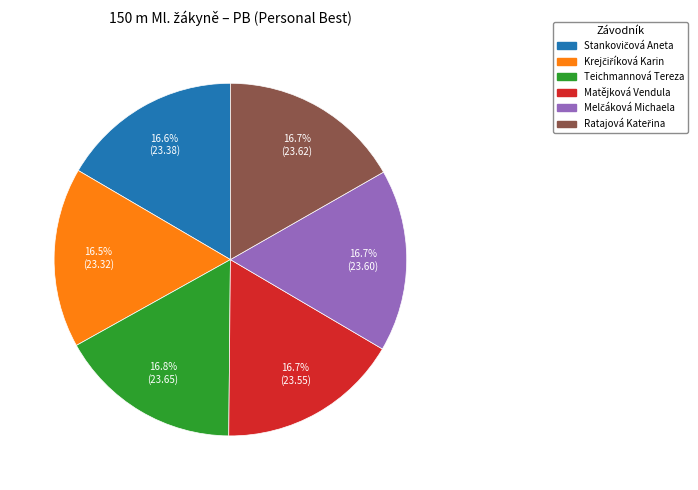

The Teichmannová Tereza slice represents 12% of the pie. True or false?

False